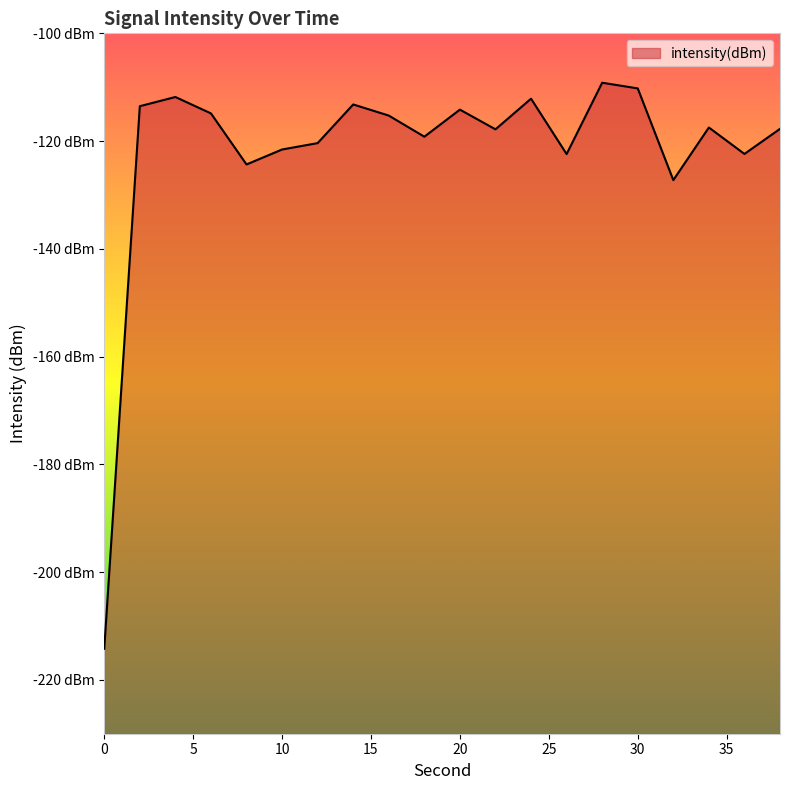

What is the value of the 11th point from the left?

-114.2